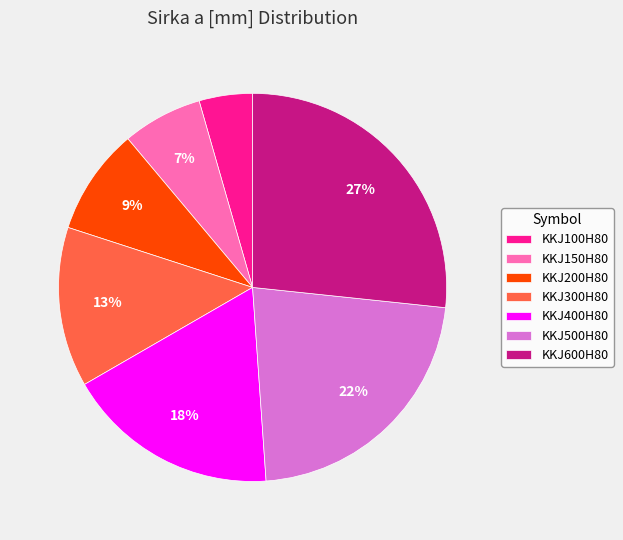

To the nearest percent, what is the difference between the KKJ600H80 and KKJ200H80 slice percentages?

18%